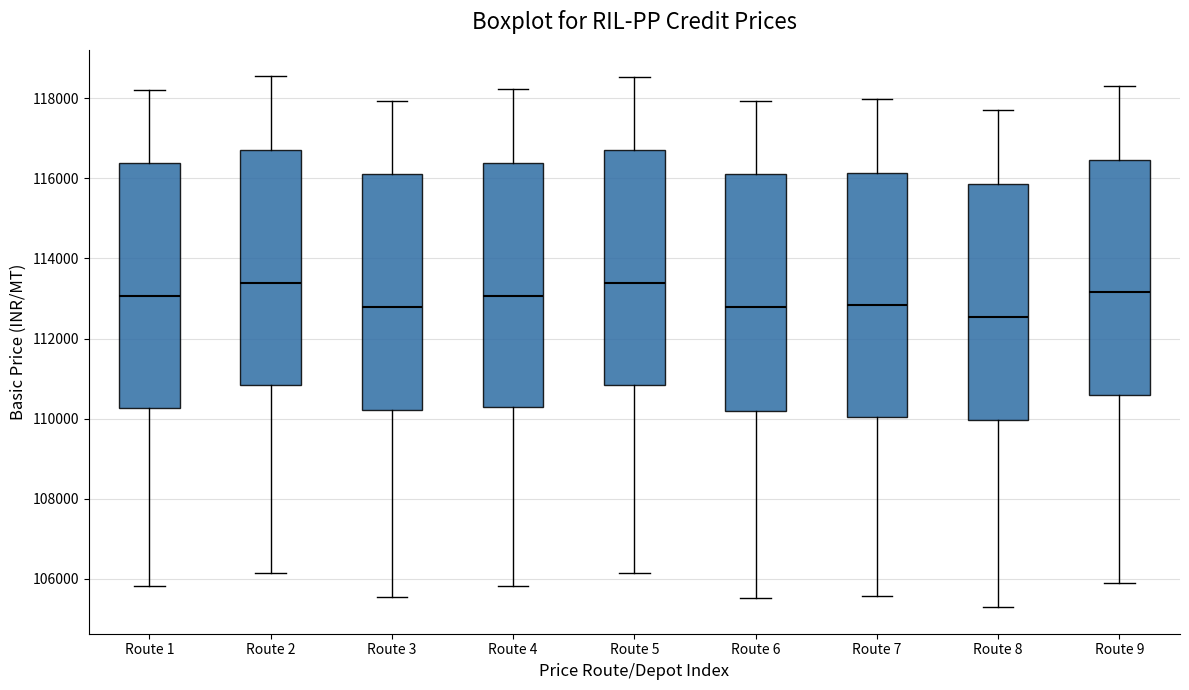

Reading left to right, read every box against the y-axis: the position of its median line, the range the box covers, and the ends of its whiskers. The values are not printed on the chart, so give them approximately, as read against the axis.

Route 1: median 113000, box 110200 to 116400, whiskers 105800 to 118200
Route 2: median 113400, box 110800 to 116800, whiskers 106200 to 118600
Route 3: median 112800, box 110200 to 116200, whiskers 105600 to 118000
Route 4: median 113000, box 110200 to 116400, whiskers 105800 to 118200
Route 5: median 113400, box 110800 to 116800, whiskers 106200 to 118600
Route 6: median 112800, box 110200 to 116200, whiskers 105600 to 118000
Route 7: median 112800, box 110000 to 116200, whiskers 105600 to 118000
Route 8: median 112600, box 110000 to 115800, whiskers 105200 to 117800
Route 9: median 113200, box 110600 to 116400, whiskers 106000 to 118400